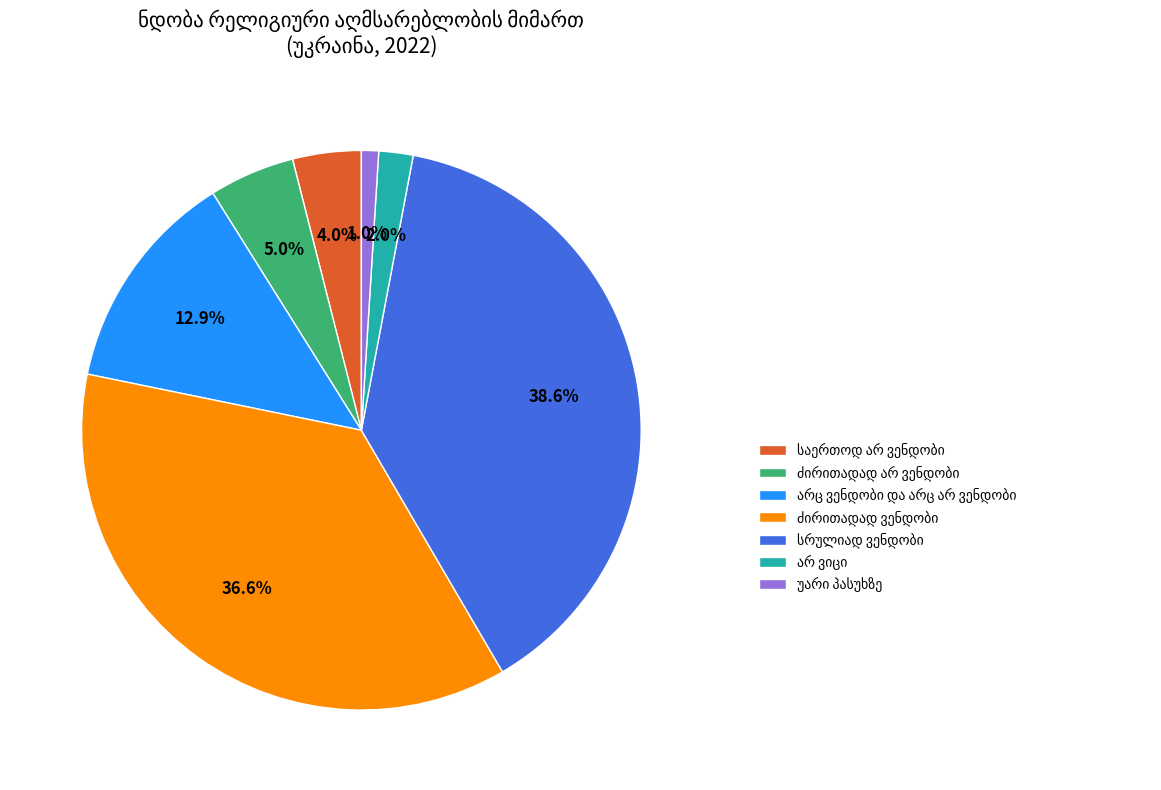

How many slices are in this pie chart?

7